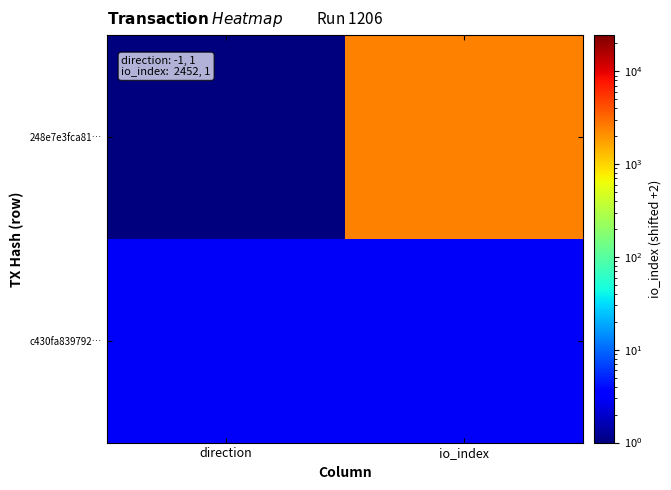

At which category is the sum across all series the highest?

io_index